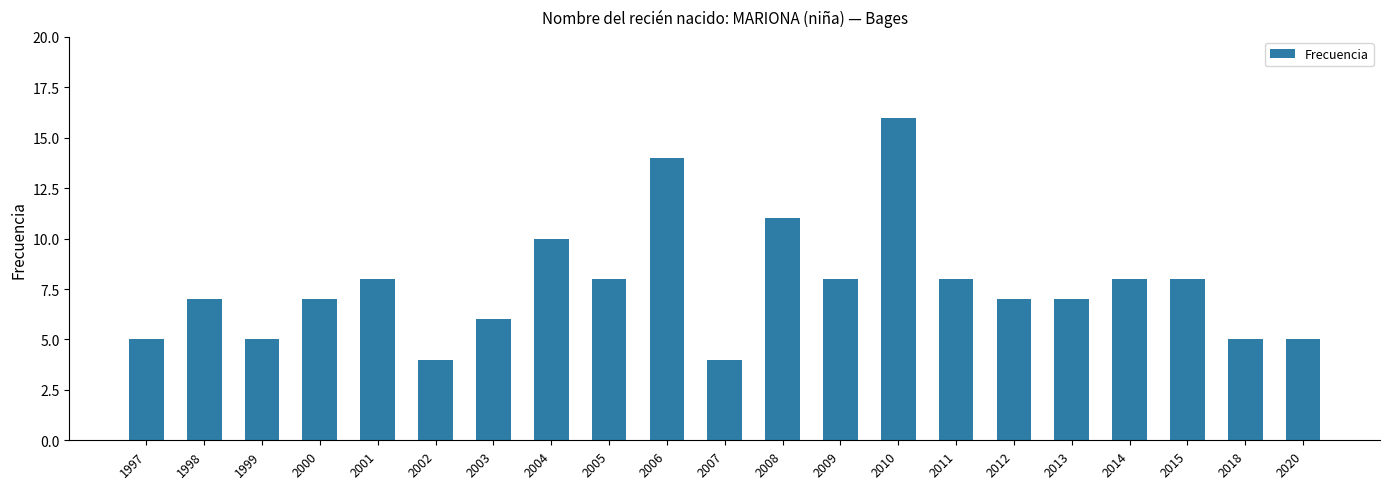

What is the change in value from 2004 to 2006?

+4